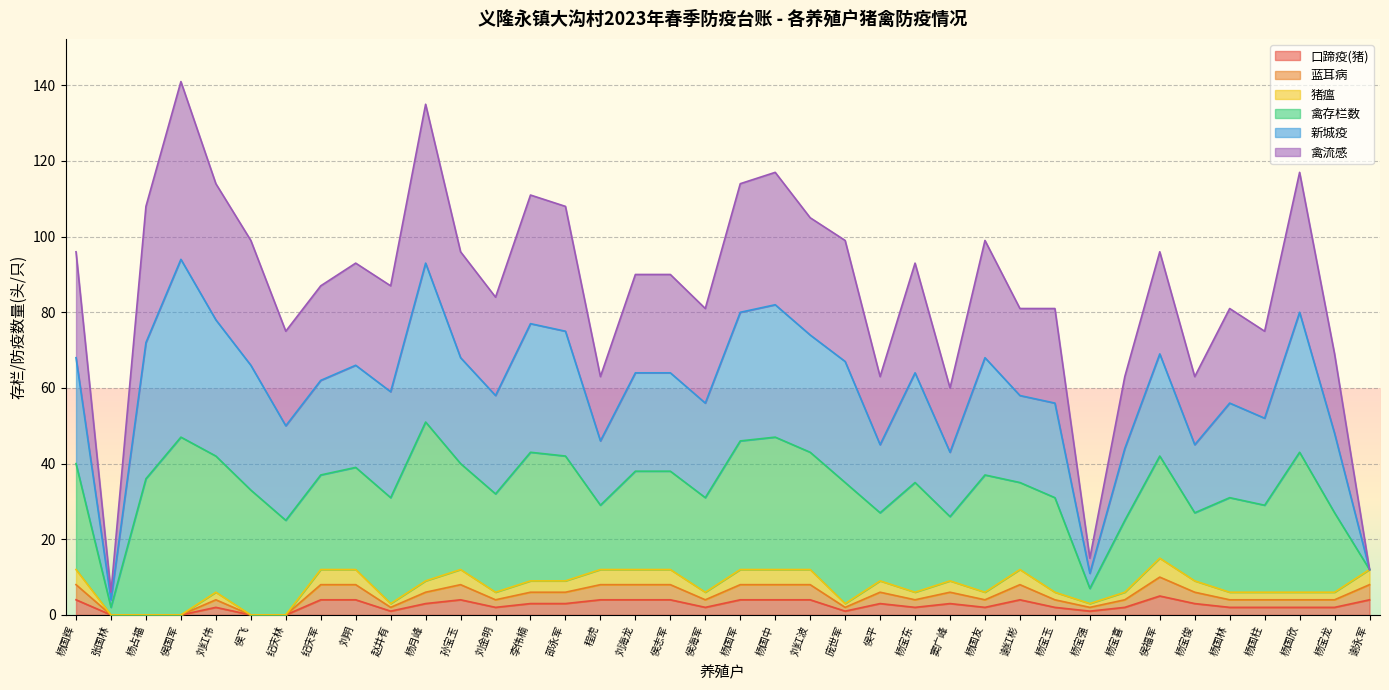

True or false: 蓝耳病 and 猪瘟 cross at least once.

False